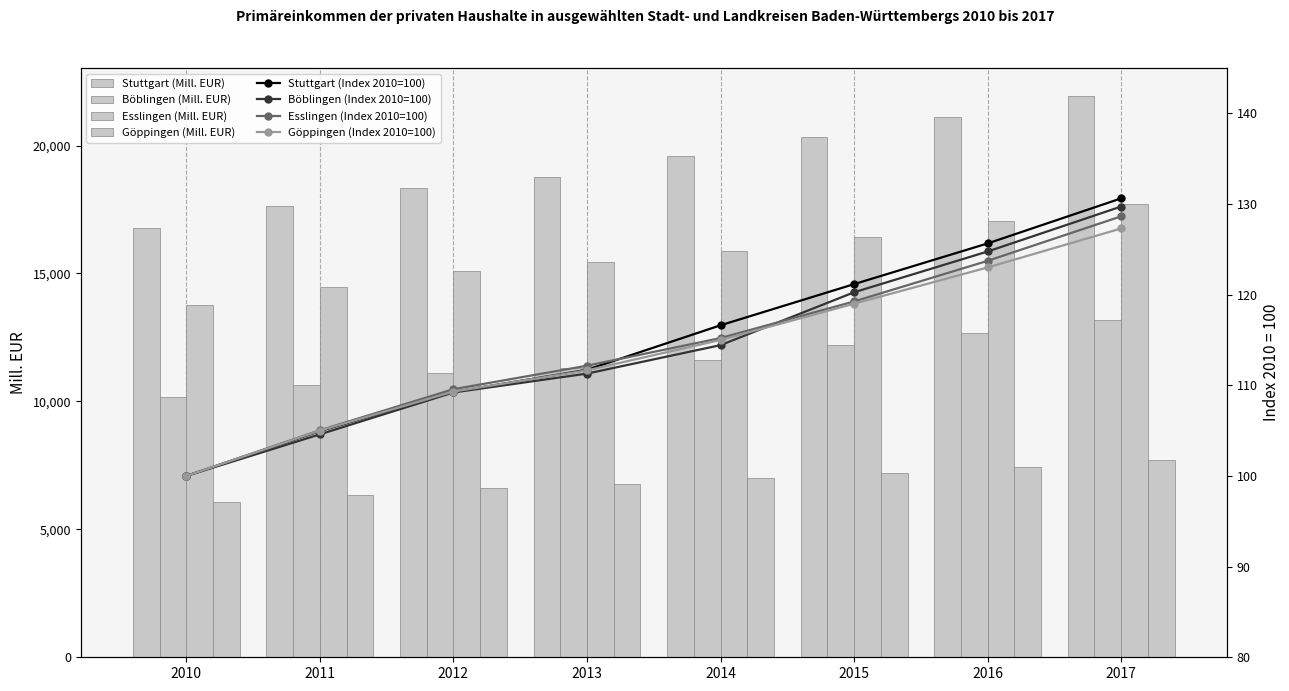

Which series has the largest total across all categories?

Stuttgart (Mill. EUR)